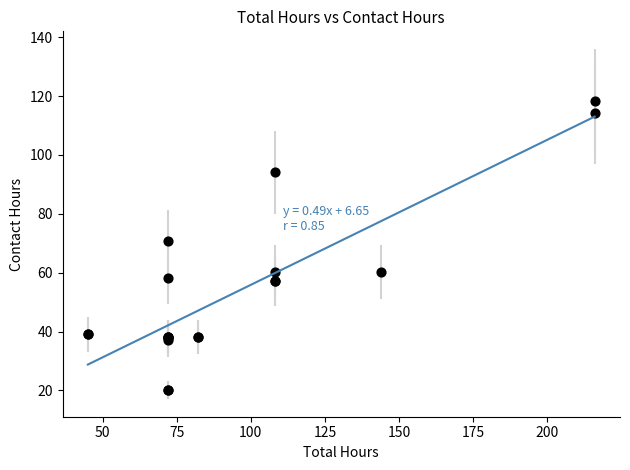

What Y value in the scatter plot is closest to 69?

70.7